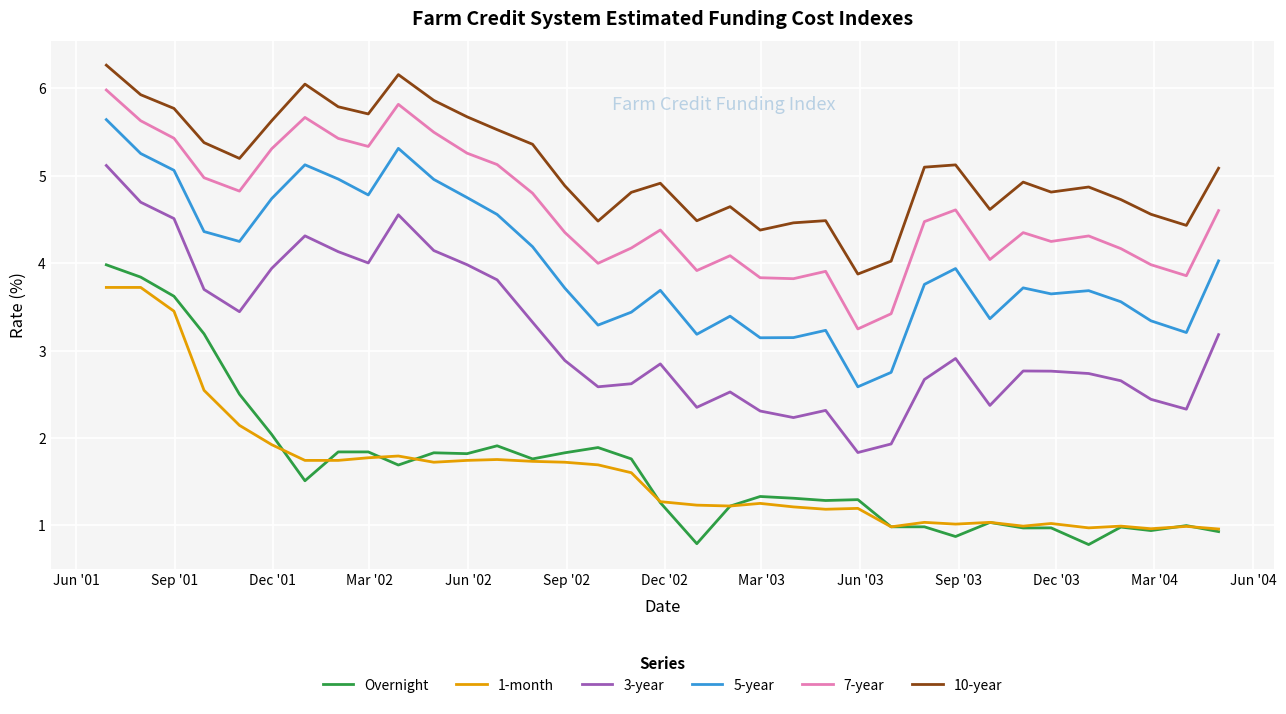

Which series has the largest total across all categories?

10-year